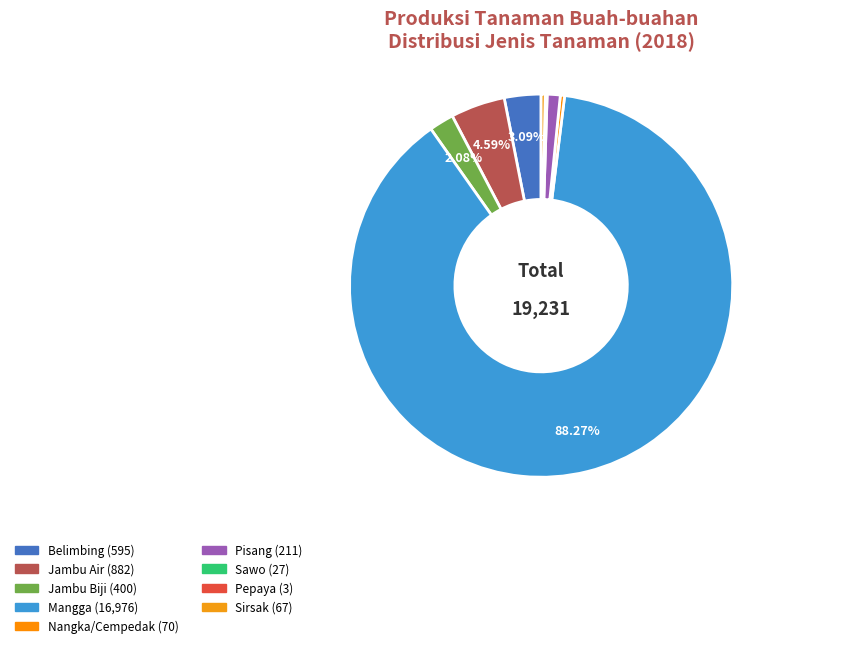

What is the total percentage of Jambu Biji and Mangga?

90.4%